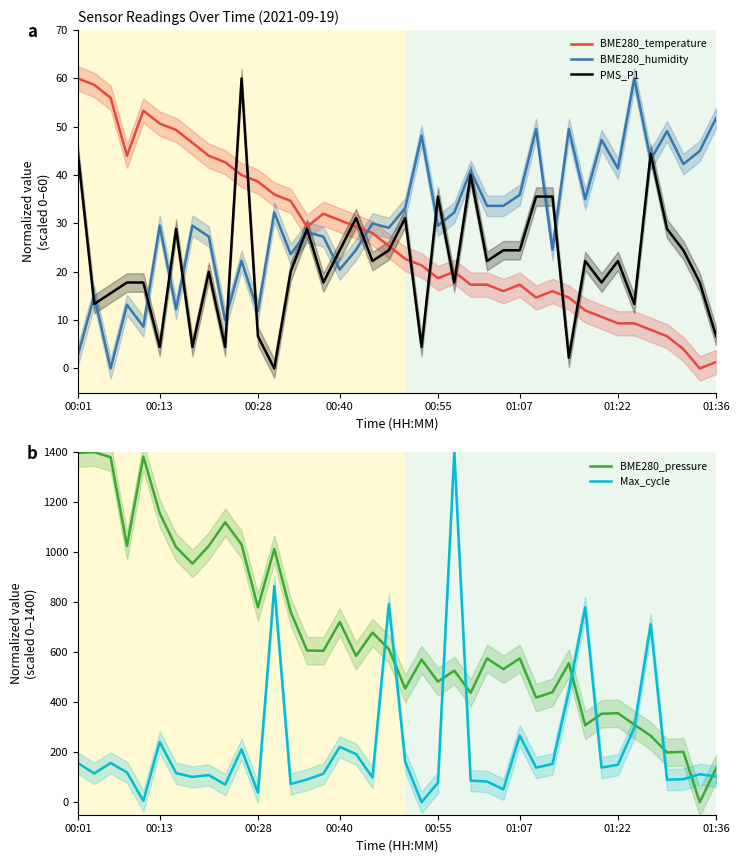

True or false: BME280_temperature and BME280_humidity intersect in this chart.

True